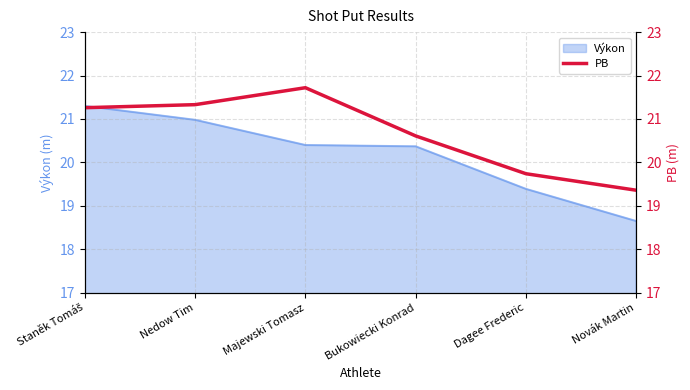

What is the label of the 6th point from the right?

Staněk Tomáš